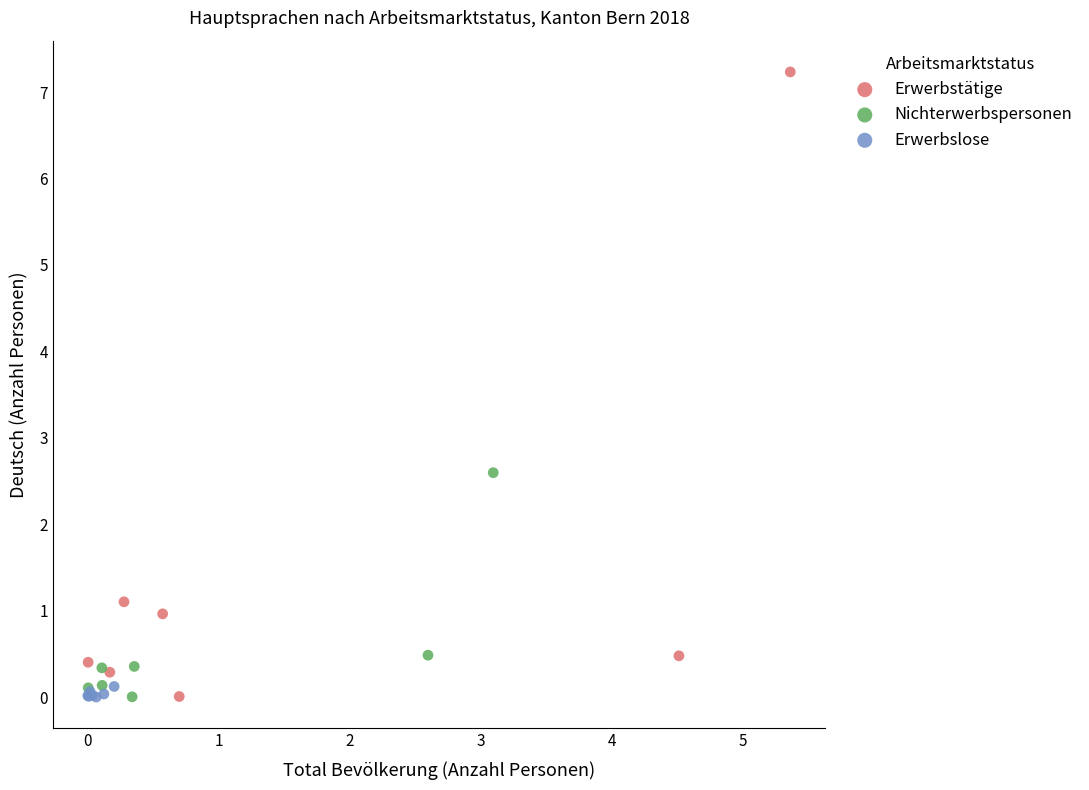

Which series has the largest Y range (max minus min)?

Erwerbstätige